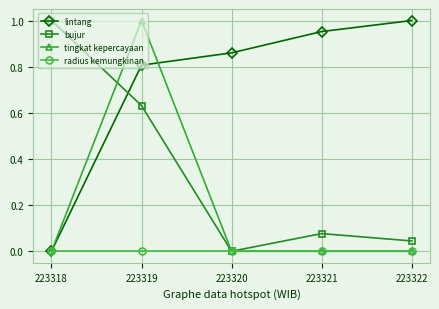

Between 223319 and 223320, which series saw the biggest shift?

tingkat kepercayaan